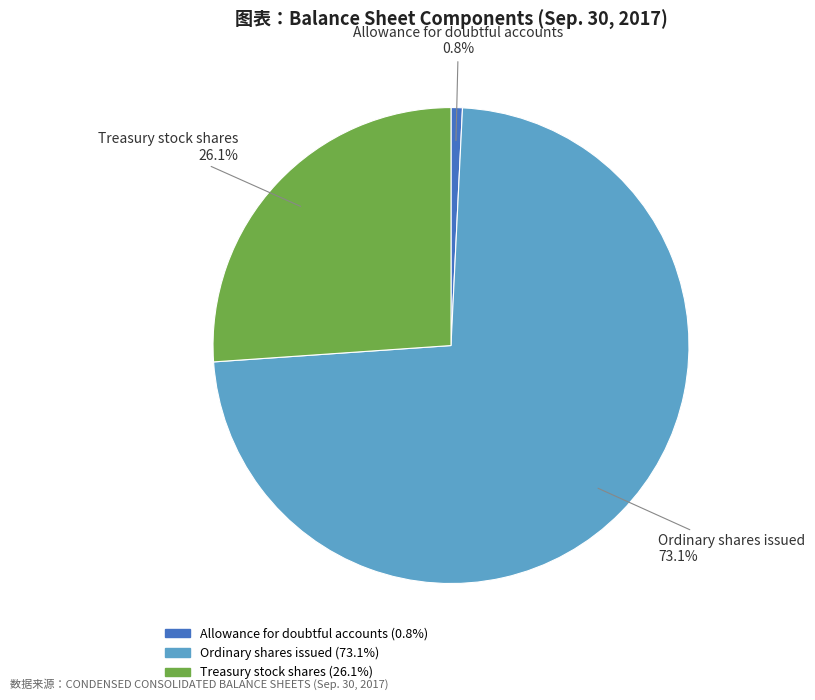

What is the largest slice in the pie chart?

Ordinary shares issued